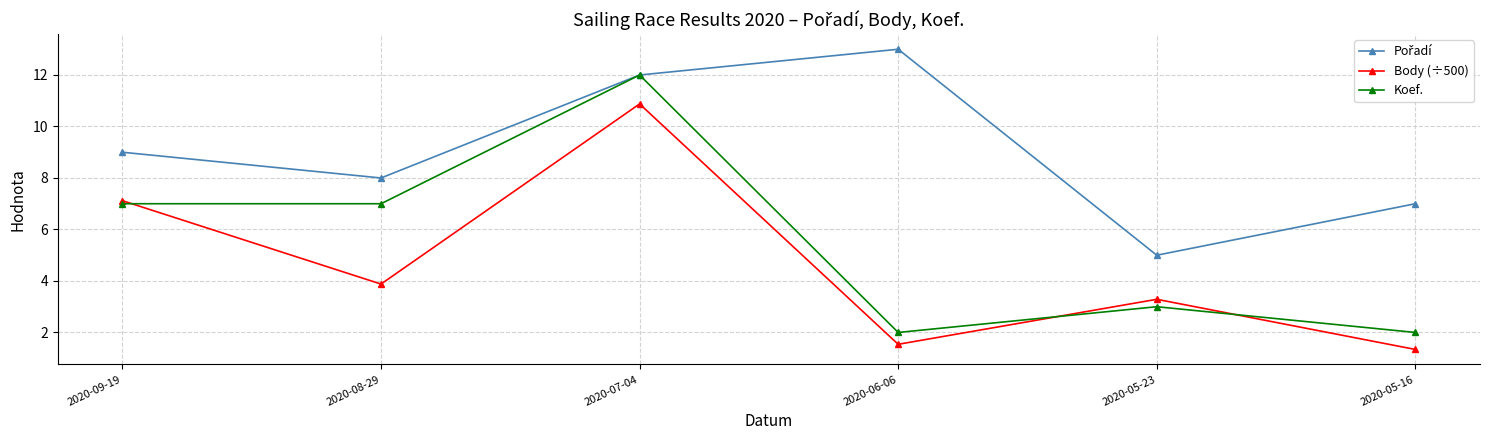

Is the value of Body (÷500) at 2020-09-19 greater than the value of Koef. at 2020-08-29?

Yes